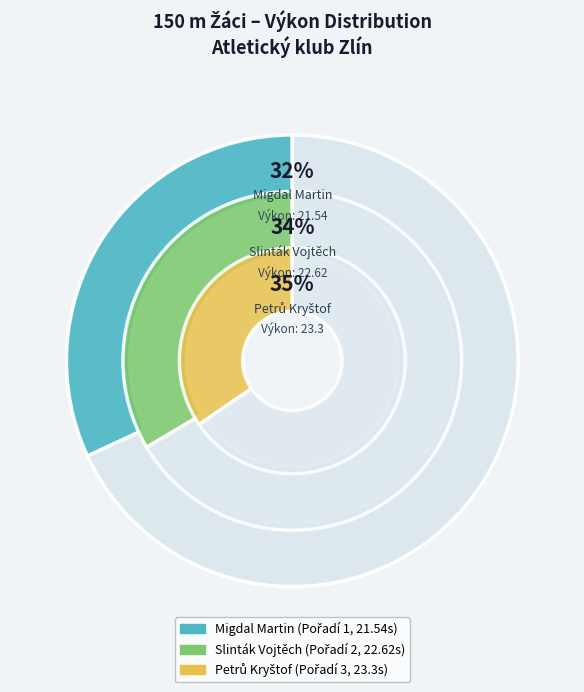

Is there any slice that represents more than half of the pie?

No